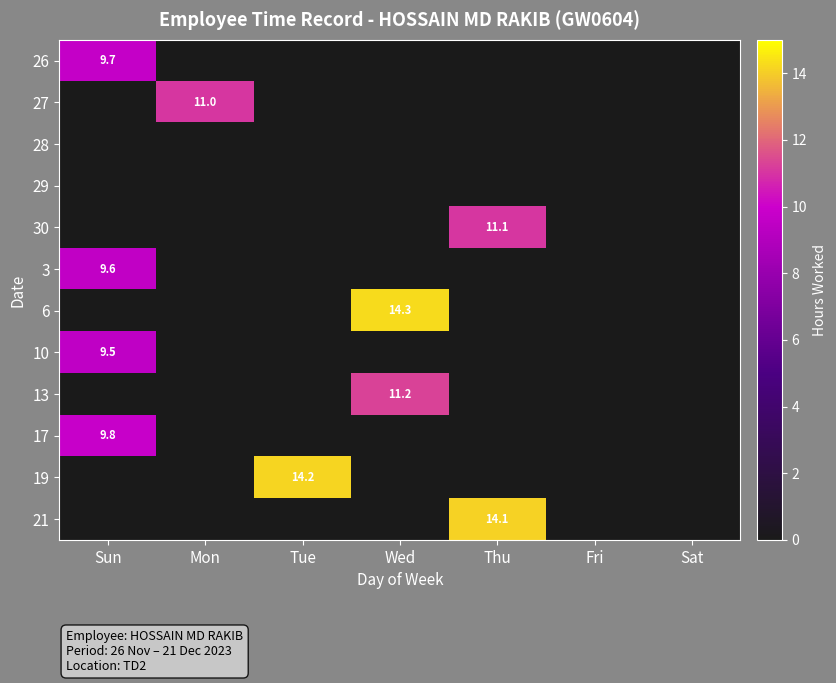

Is the value of 27 at Mon greater than the value of 6 at Wed?

No